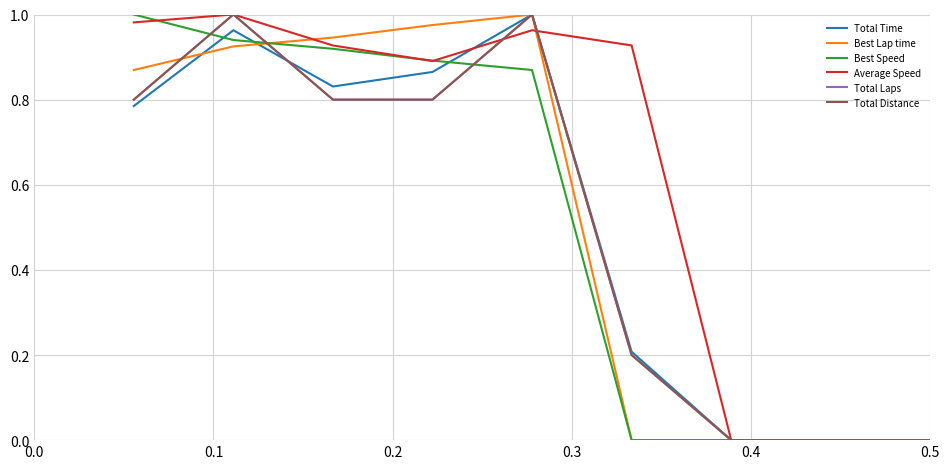

Does the chart have visible grid lines?

Yes